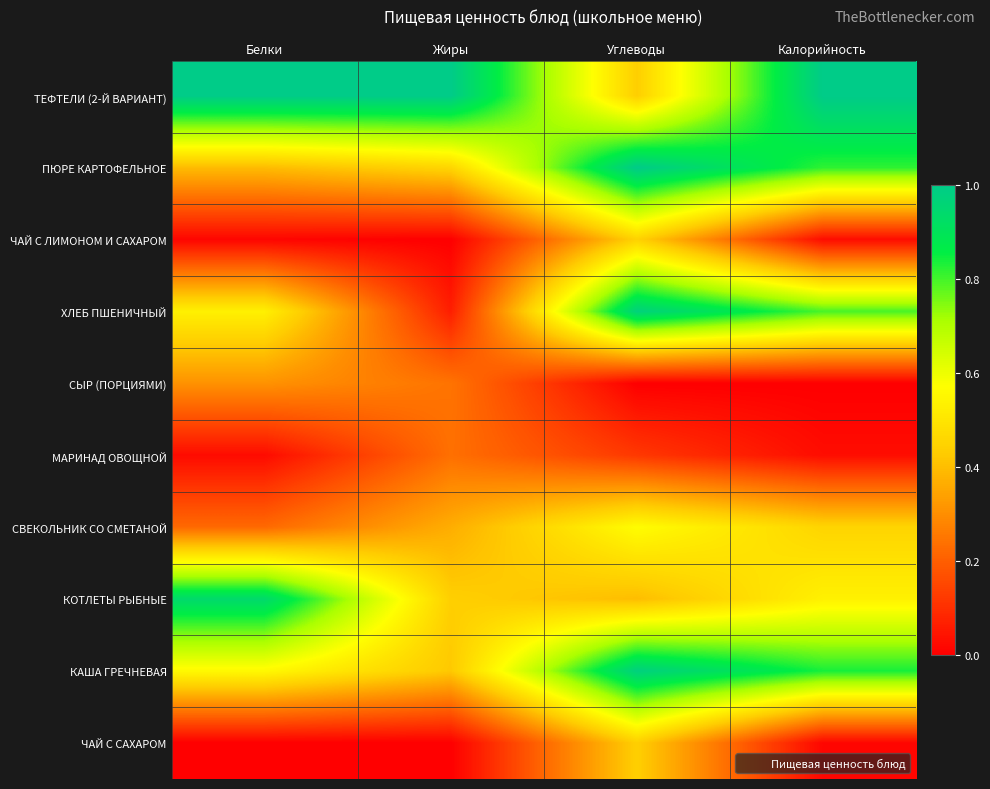

At how many categories does at least one series exceed 0?

4